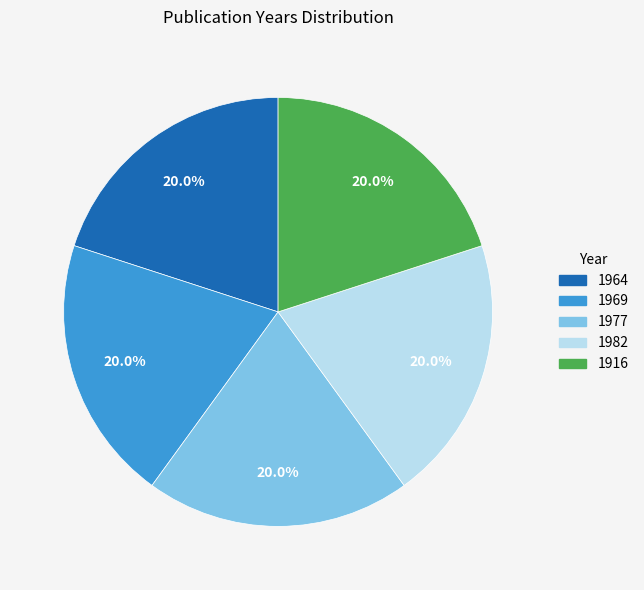

Is there any slice that represents more than half of the pie?

No